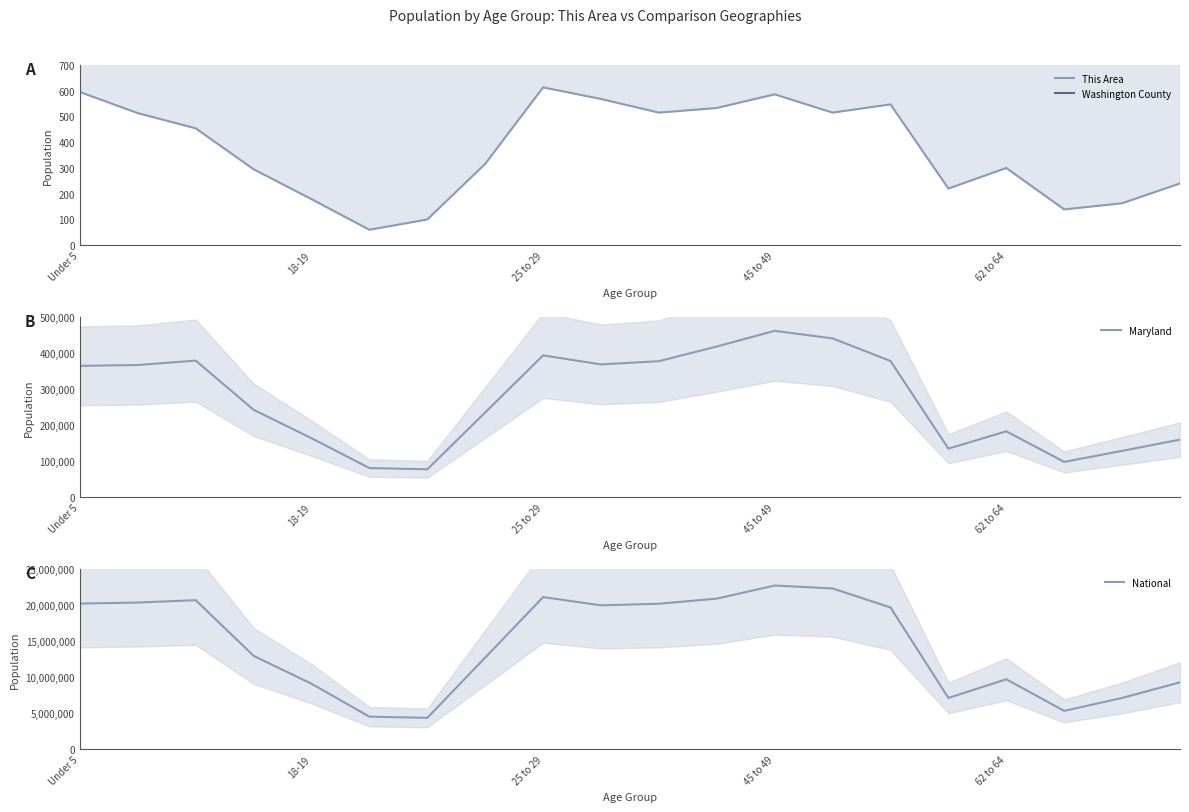

At which label does Maryland reach its peak?

45 to 49